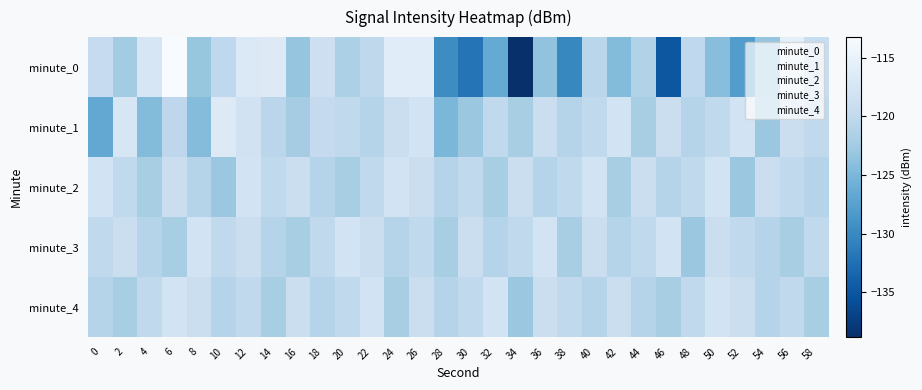

Reading left to right, transcribe all the data shown in this chart.

minute_0: 0=-119.6	2=-122.4	4=-117.4	6=-113.2	8=-123.3	10=-120.1	12=-116.8	14=-116.5	16=-123.4	18=-118.7	20=-121.7	22=-120.2	24=-116.2	26=-116.2	28=-129.7	30=-132.1	32=-126.5	34=-138.8	36=-123.6	38=-130.2	40=-120.5	42=-124.5	44=-121.3	46=-134.9	48=-120.1	50=-124.1	52=-127.9	54=-123.4	56=-115.6	58=-119.2
minute_1: 0=-126.6	2=-117.3	4=-124.5	6=-120.2	8=-124.3	10=-116.5	12=-118.2	14=-120.5	16=-122.3	18=-119.7	20=-120.0	22=-121.0	24=-119.0	26=-118.0	28=-125.0	30=-123.0	32=-120.0	34=-122.0	36=-119.0	38=-121.0	40=-120.0	42=-118.0	44=-122.0	46=-119.0	48=-121.0	50=-120.0	52=-118.0	54=-123.0	56=-119.0	58=-120.0
minute_2: 0=-118.0	2=-120.0	4=-122.0	6=-119.0	8=-121.0	10=-123.0	12=-118.0	14=-120.0	16=-119.0	18=-121.0	20=-122.0	22=-120.0	24=-118.0	26=-119.0	28=-121.0	30=-120.0	32=-122.0	34=-119.0	36=-121.0	38=-120.0	40=-118.0	42=-122.0	44=-119.0	46=-121.0	48=-120.0	50=-118.0	52=-123.0	54=-119.0	56=-120.0	58=-121.0
minute_3: 0=-120.0	2=-119.0	4=-121.0	6=-122.0	8=-118.0	10=-120.0	12=-119.0	14=-121.0	16=-122.0	18=-120.0	20=-118.0	22=-119.0	24=-121.0	26=-120.0	28=-122.0	30=-119.0	32=-121.0	34=-120.0	36=-118.0	38=-122.0	40=-119.0	42=-121.0	44=-120.0	46=-118.0	48=-123.0	50=-119.0	52=-120.0	54=-121.0	56=-122.0	58=-120.0
minute_4: 0=-121.0	2=-122.0	4=-120.0	6=-118.0	8=-119.0	10=-121.0	12=-120.0	14=-122.0	16=-119.0	18=-121.0	20=-120.0	22=-118.0	24=-122.0	26=-119.0	28=-121.0	30=-120.0	32=-118.0	34=-123.0	36=-119.0	38=-120.0	40=-121.0	42=-119.0	44=-121.0	46=-122.0	48=-120.0	50=-118.0	52=-119.0	54=-121.0	56=-120.0	58=-122.0